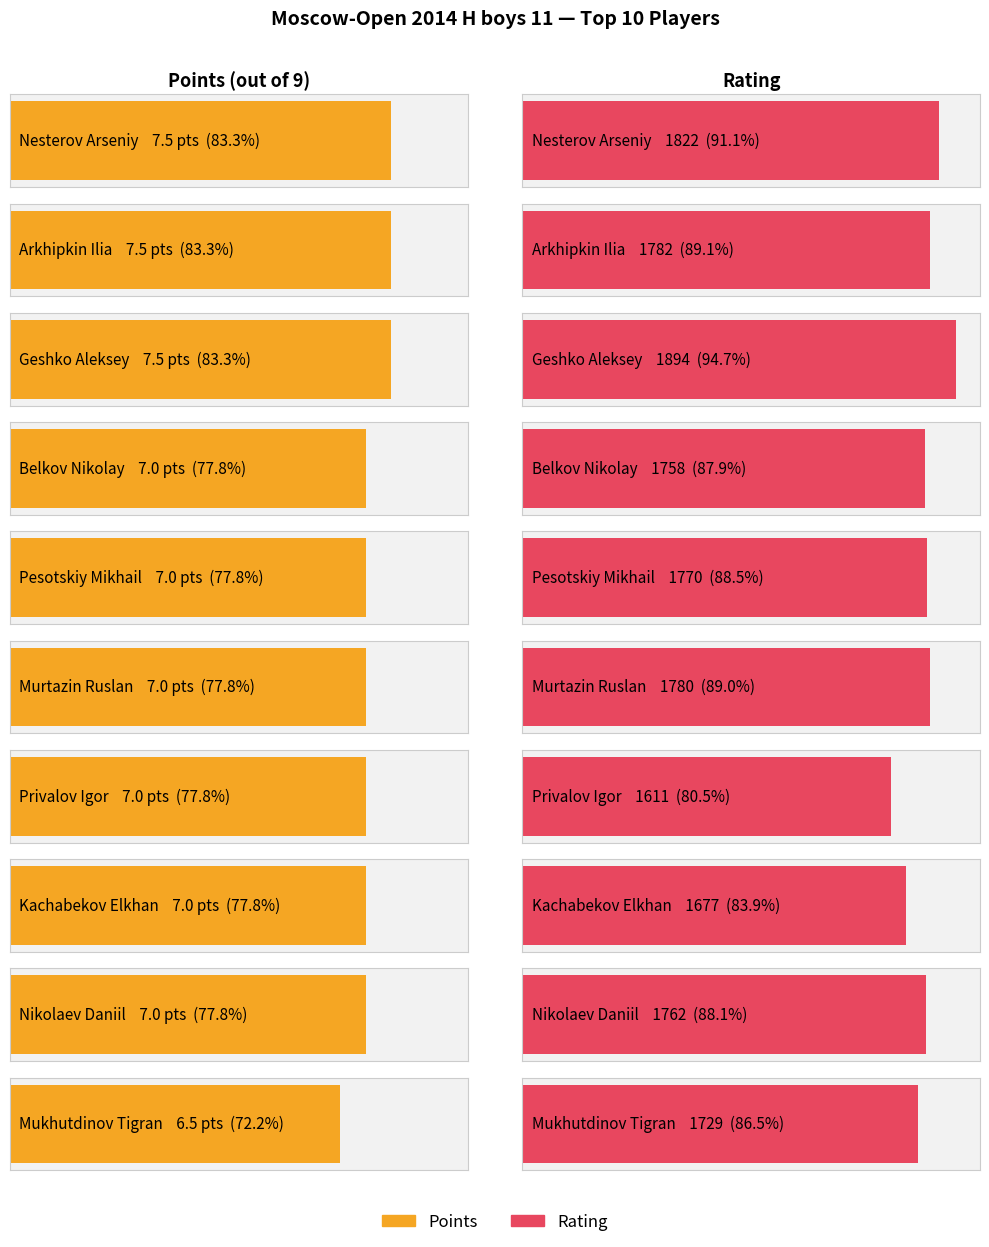

The value of Points at Pesotskiy Mikhail is 7.0. True or false?

True